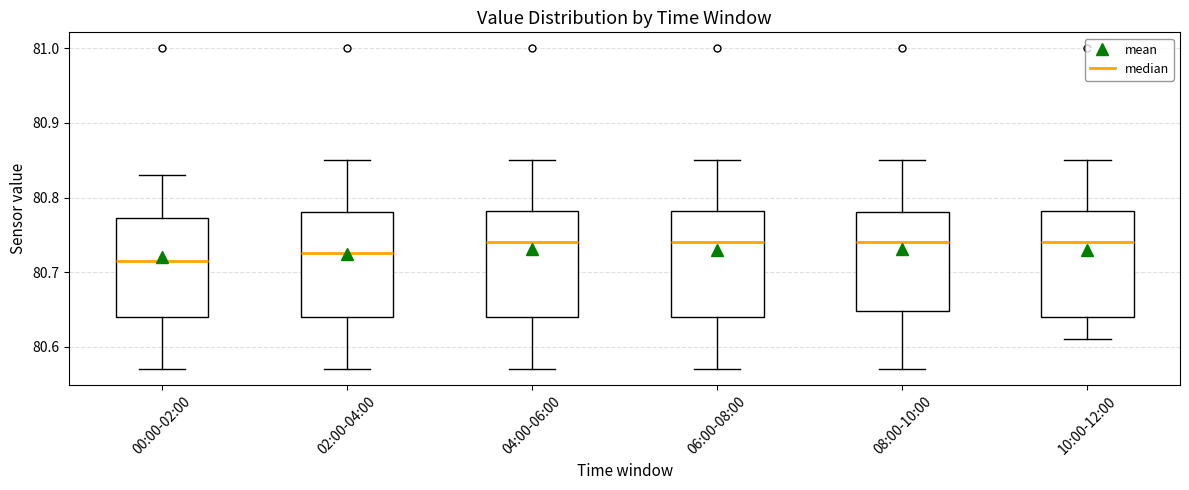

Reading left to right, transcribe this box plot: for each box, give where its median line is, the range the box spans, and where its two whiskers end, as read against the y-axis. The values are not printed on the chart, so give them approximately, as read against the axis.

00:00-02:00: median 80.72, box 80.64 to 80.77, whiskers 80.57 to 80.83
02:00-04:00: median 80.73, box 80.64 to 80.78, whiskers 80.57 to 80.85
04:00-06:00: median 80.74, box 80.64 to 80.78, whiskers 80.57 to 80.85
06:00-08:00: median 80.74, box 80.64 to 80.78, whiskers 80.57 to 80.85
08:00-10:00: median 80.74, box 80.65 to 80.78, whiskers 80.57 to 80.85
10:00-12:00: median 80.74, box 80.64 to 80.78, whiskers 80.61 to 80.85